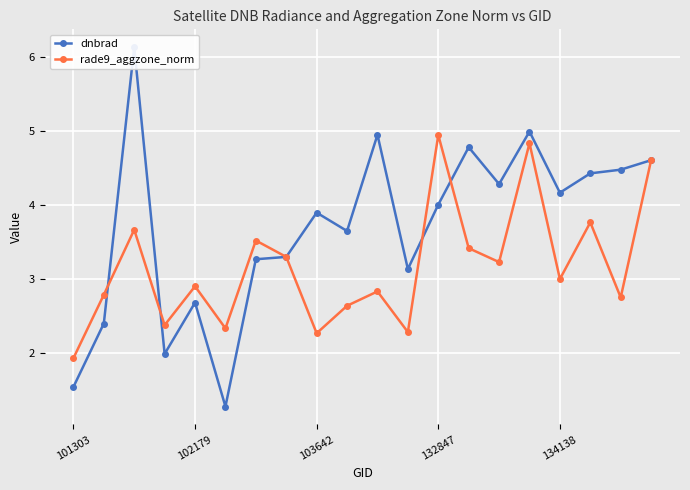

Which category has the lowest value in the rade9_aggzone_norm series?

101303